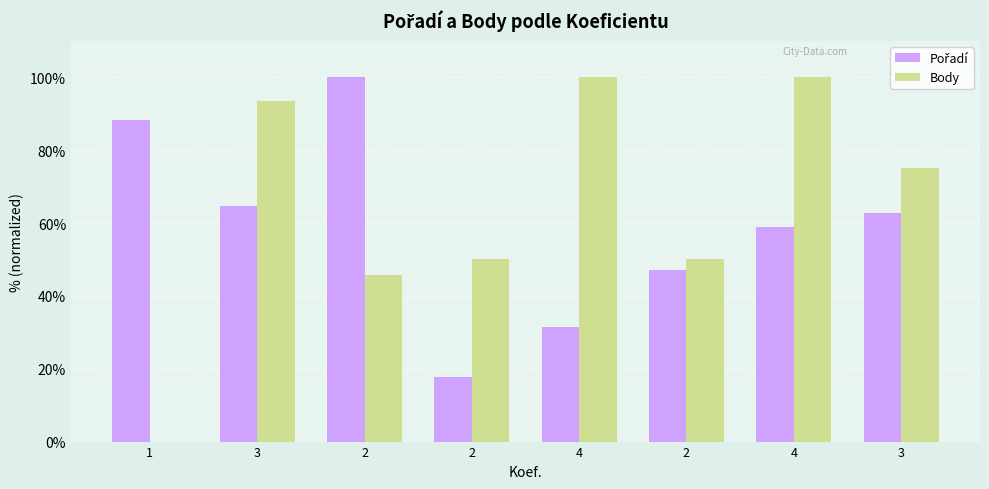

What is the label of the 1st bar from the left?

1